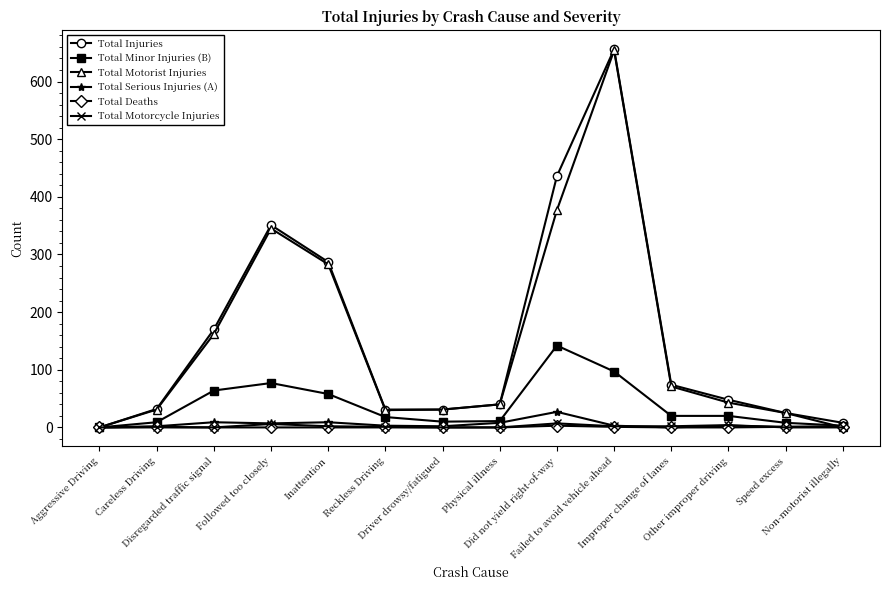

At how many categories does at least one series exceed 109?

5